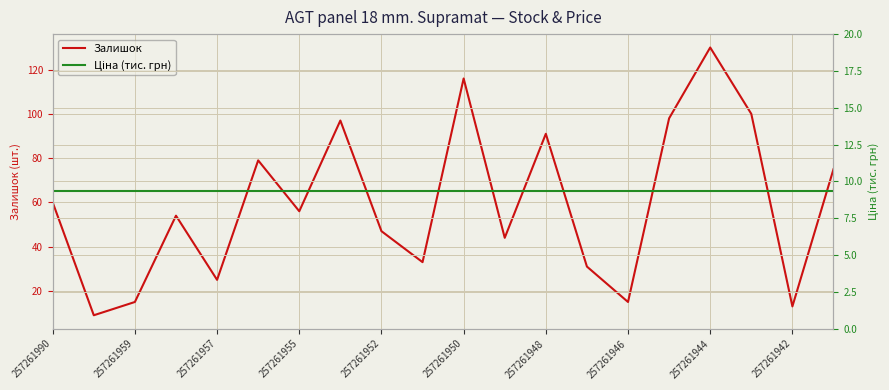

At which label does Залишок reach its peak?

257261944